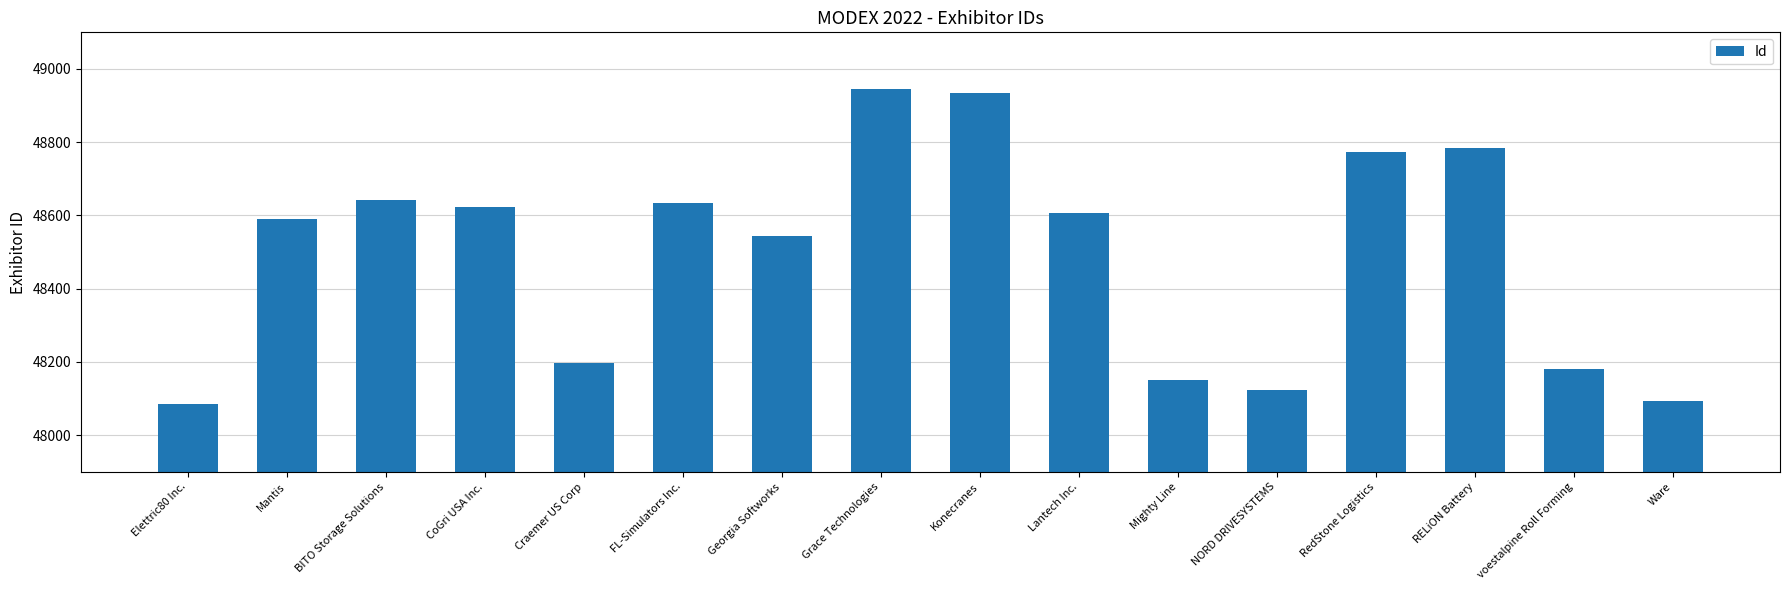

Are the bars horizontal?

No